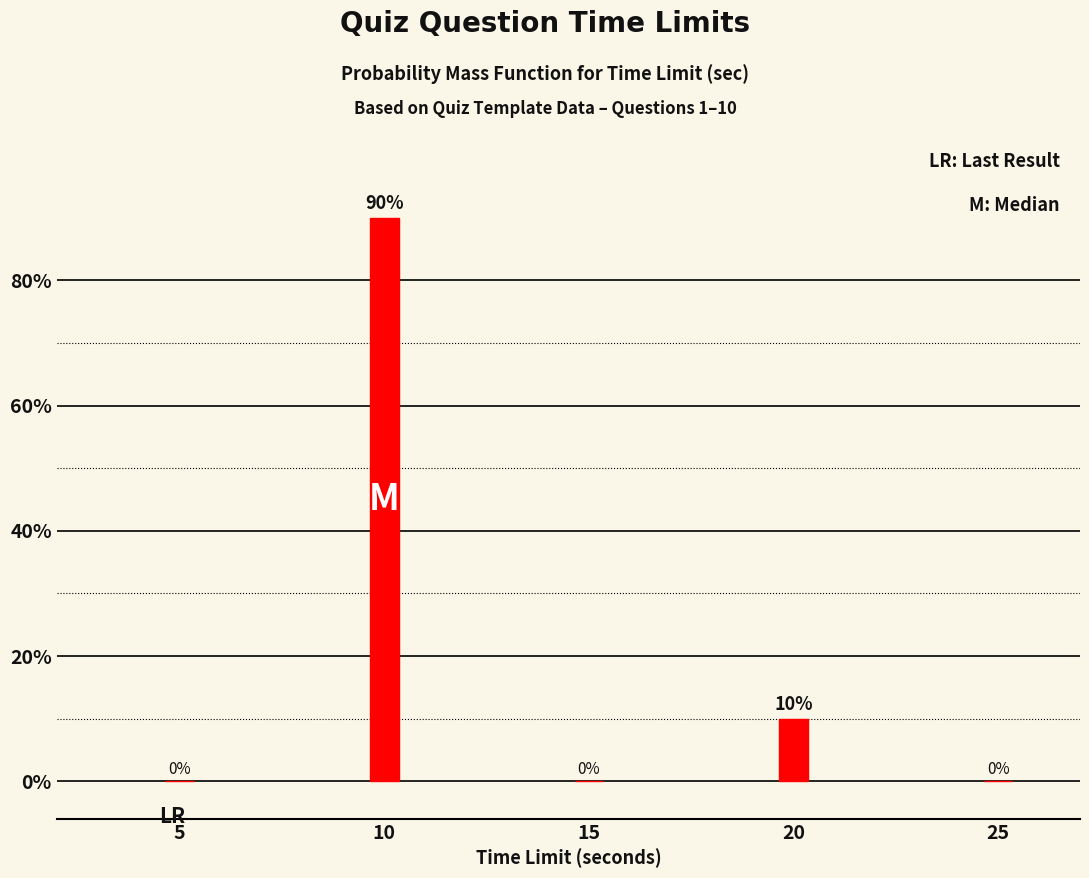

Reading left to right, what are all the values shown in this chart?

5=0	10=90	15=0	20=10	25=0